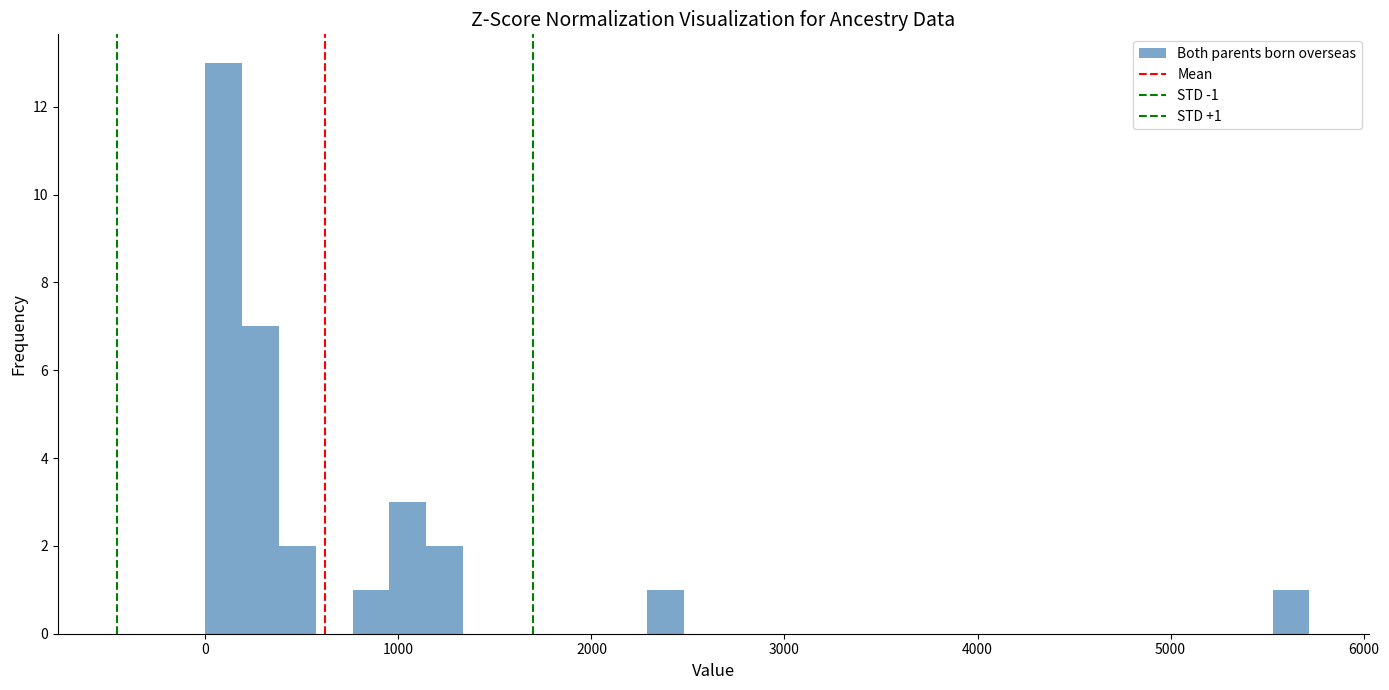

Around what value on the x-axis is the tallest bar? Give the approximate position of its centre, as read against the axis.

100